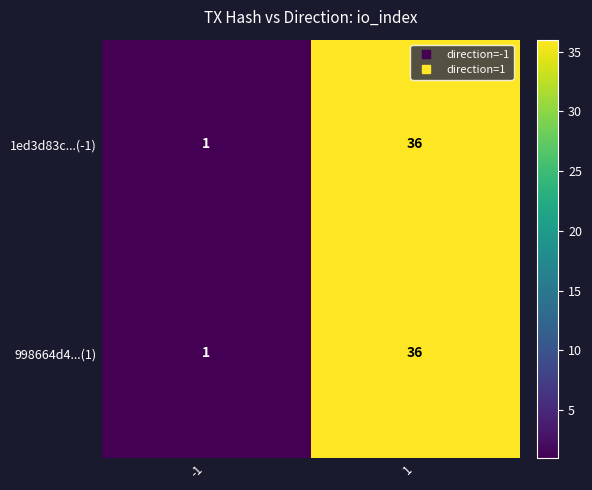

True or false: 1ed3d83c...(-1) has a value of 36 at 1.

True